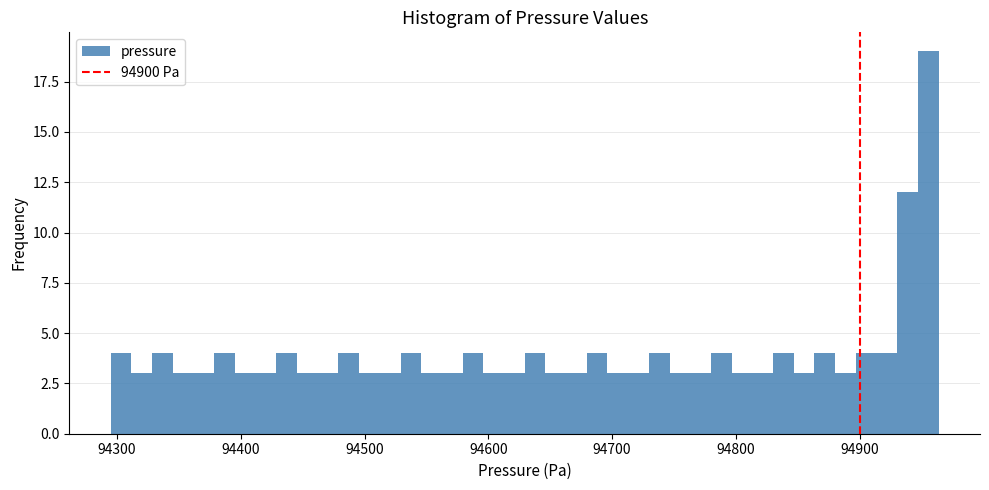

Read against the x-axis, roughly where is the centre of the tallest bar?

94960